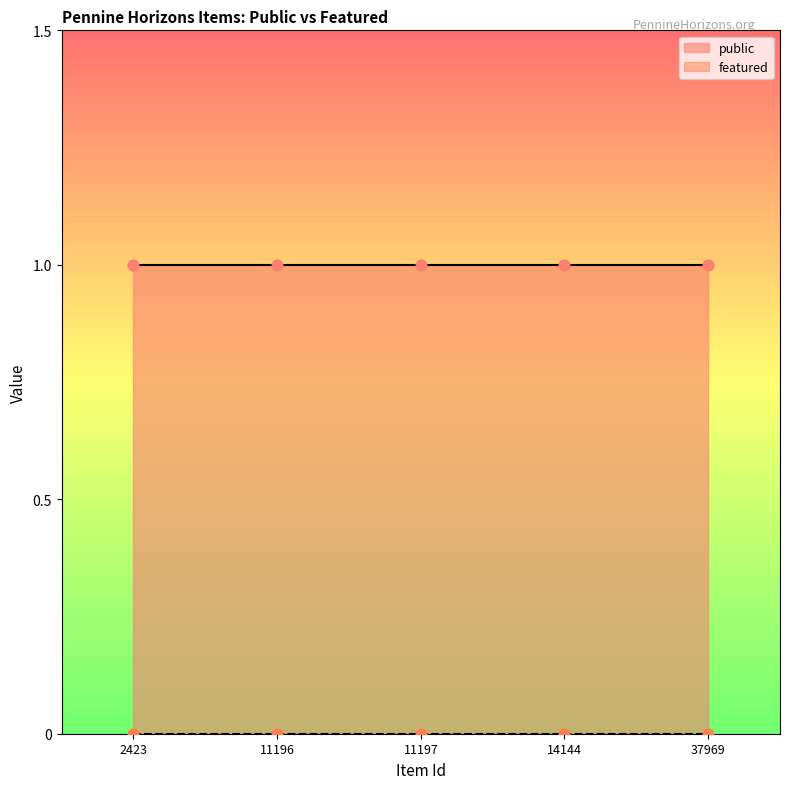

What is the total value across all series at 11197?

1